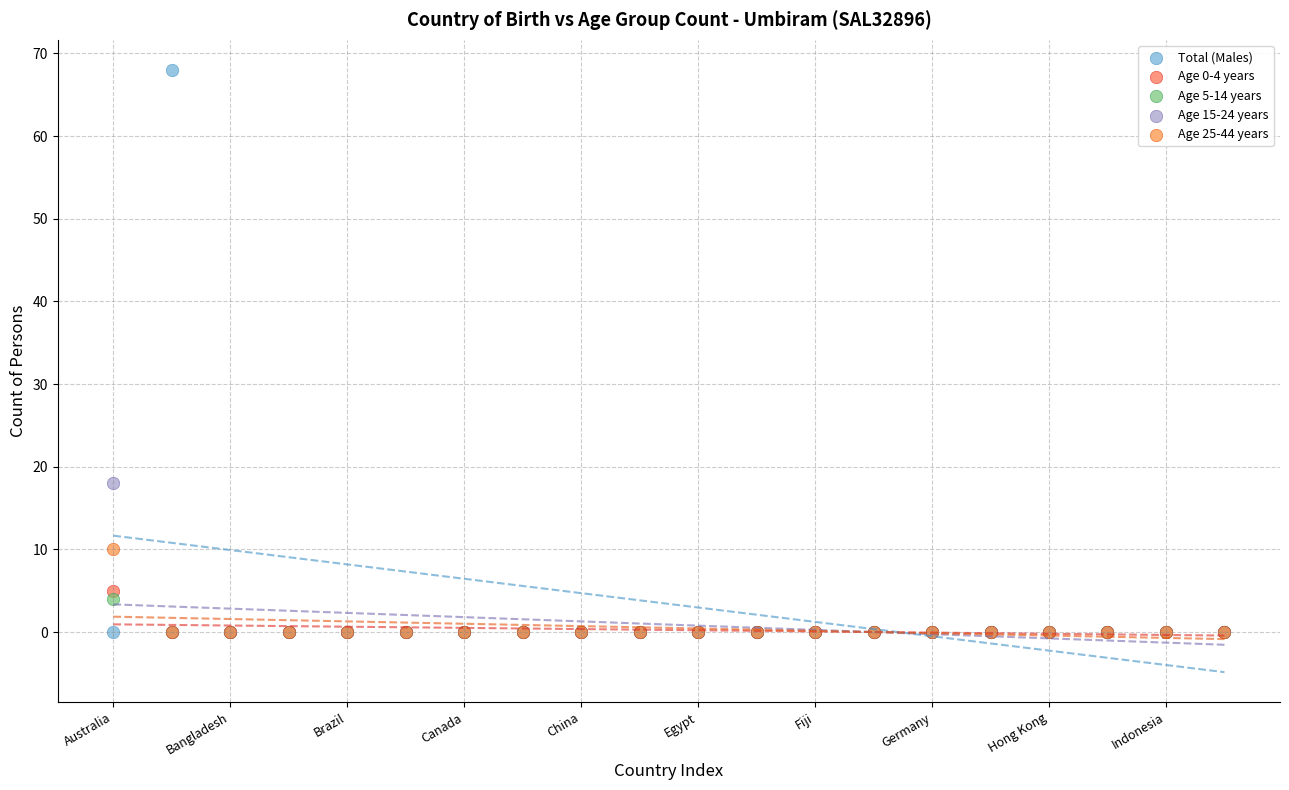

Across all series, what Y value is closest to 34?

18